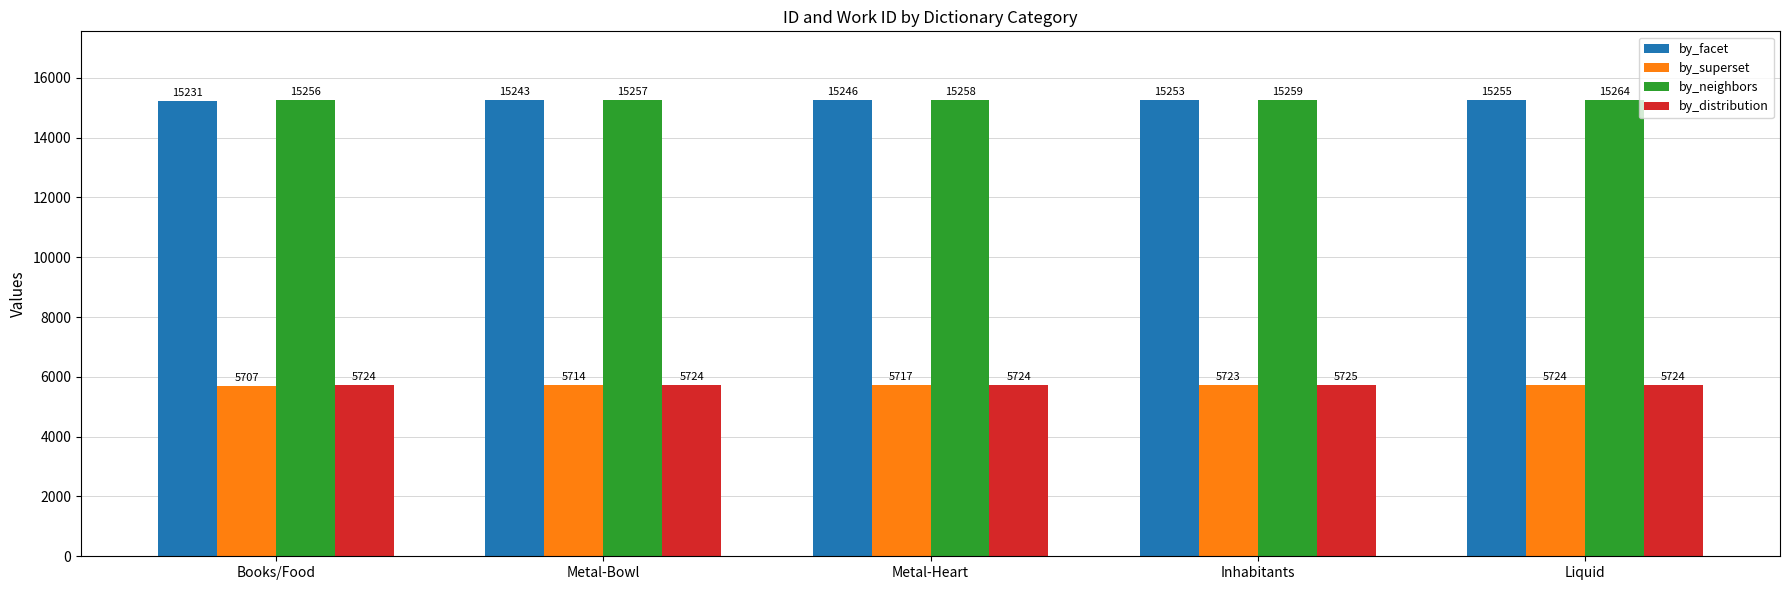

Which category has the lowest value in the by_facet series?

Books/Food